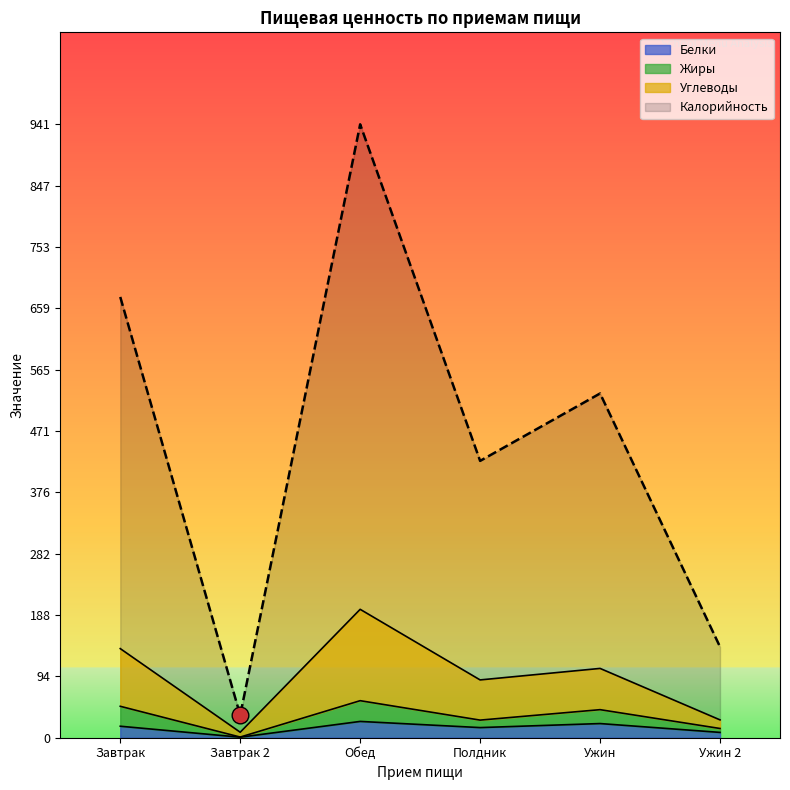

Which category has the lowest value in the Жиры series?

Завтрак 2